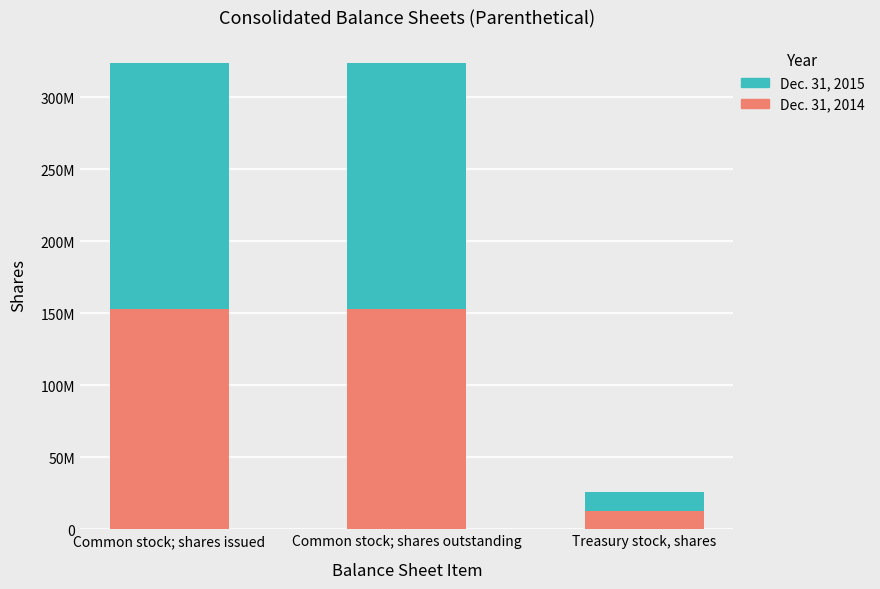

What is the label of the 1st bar from the right?

Treasury stock, shares